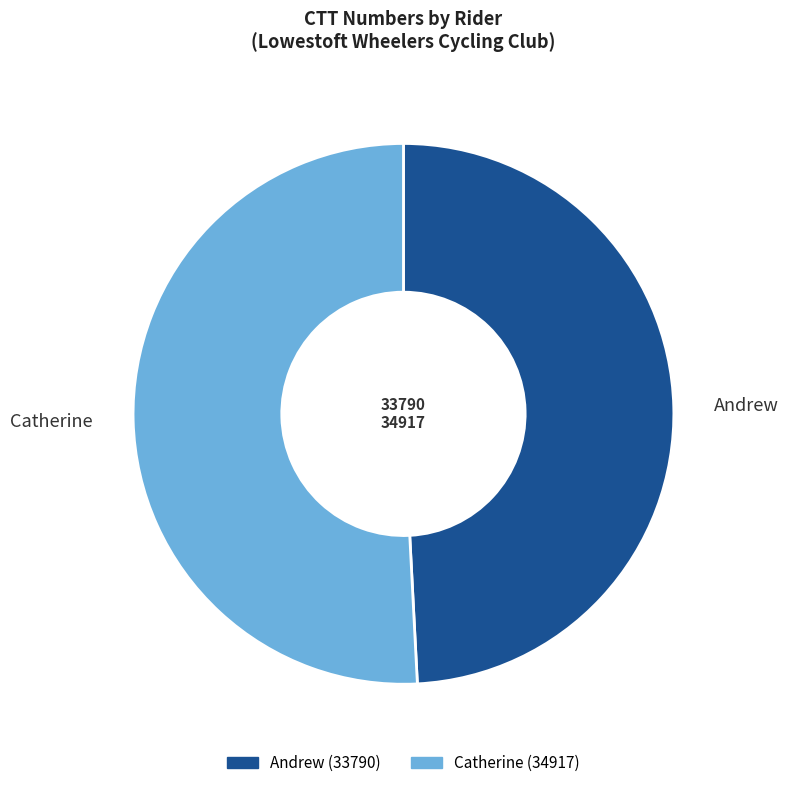

Count the number of slices in the pie.

2